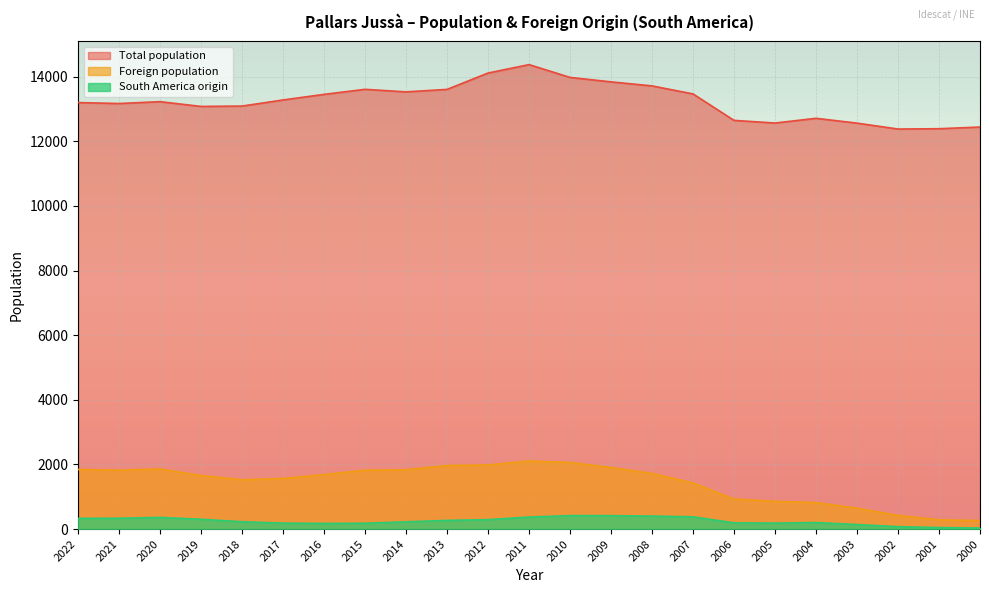

What value does the Total population series have at 2017?

13280